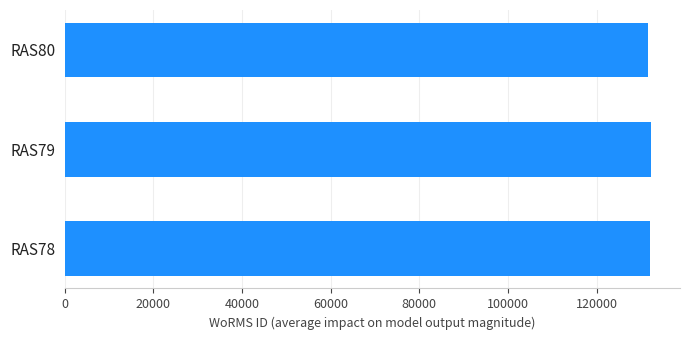

What is the sum of the values at RAS80 and RAS79?

263956